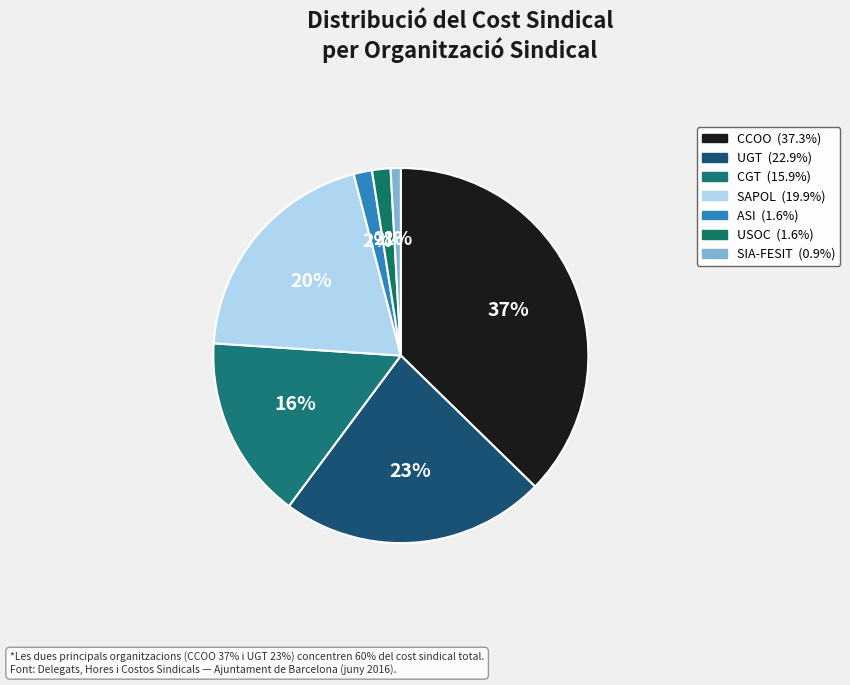

To the nearest percent, what is the difference between the ASI and UGT slice percentages?

21%